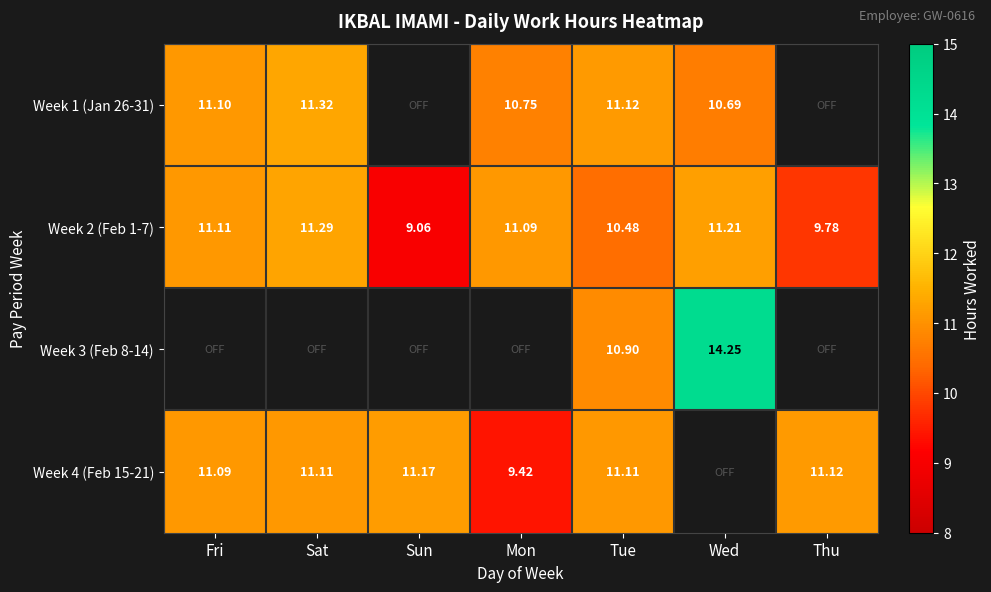

Where does the Week 2 (Feb 1-7) series first go above 11?

Fri